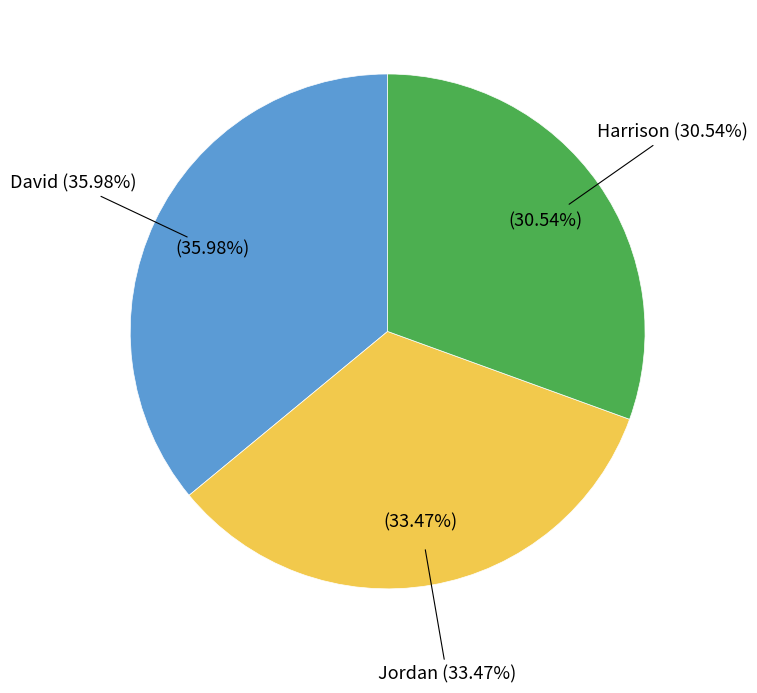

What percentage is the Harrison slice, to the nearest percent?

31%